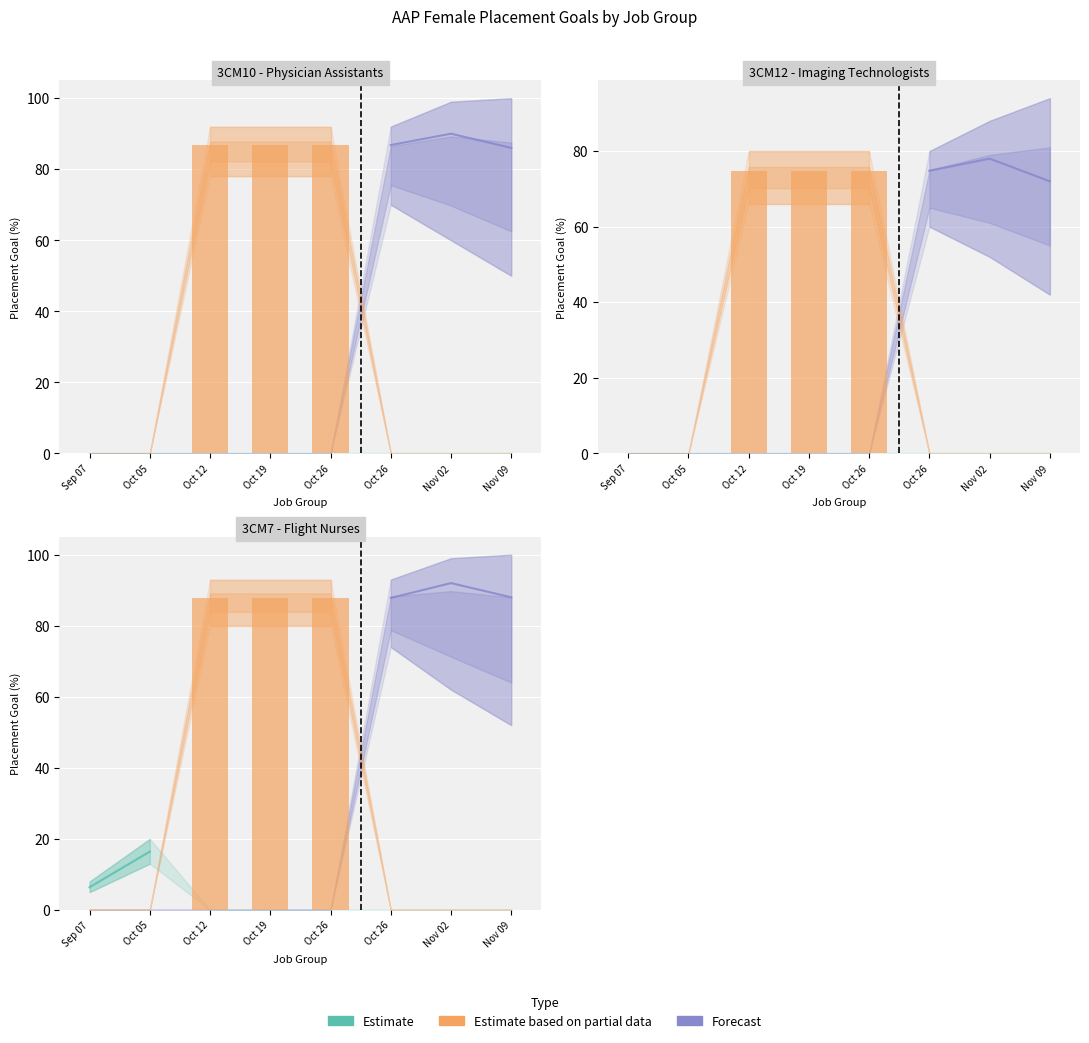

The Estimate based on partial data series shows 43.8 at 3CM12. True or false?

False